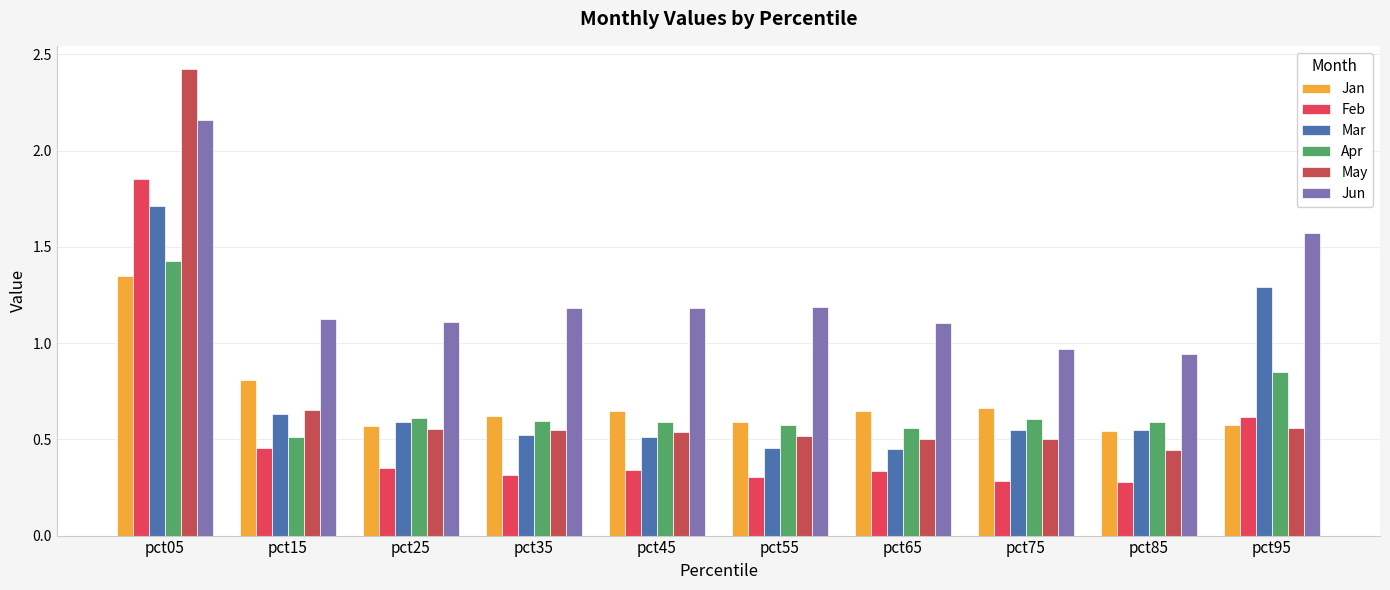

The Mar series shows 0.4 at pct15. True or false?

False